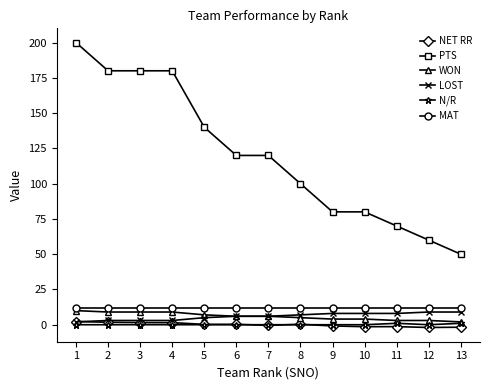

How many series are shown in this chart?

6